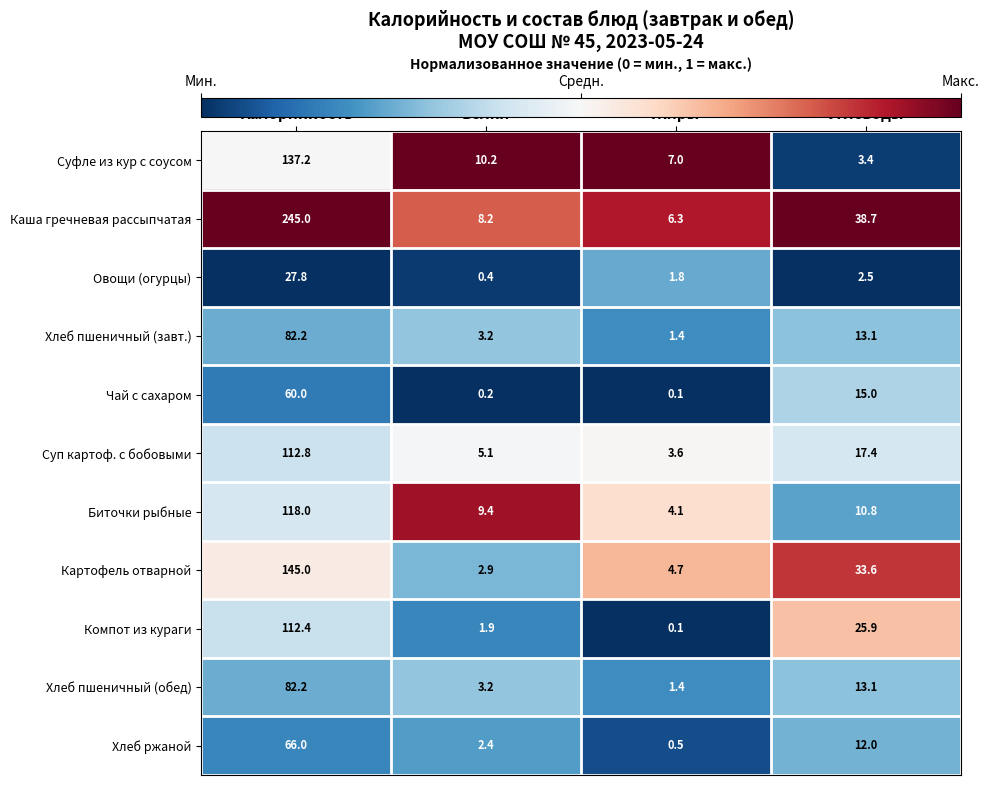

Which category has the lowest value across all series?

Жиры